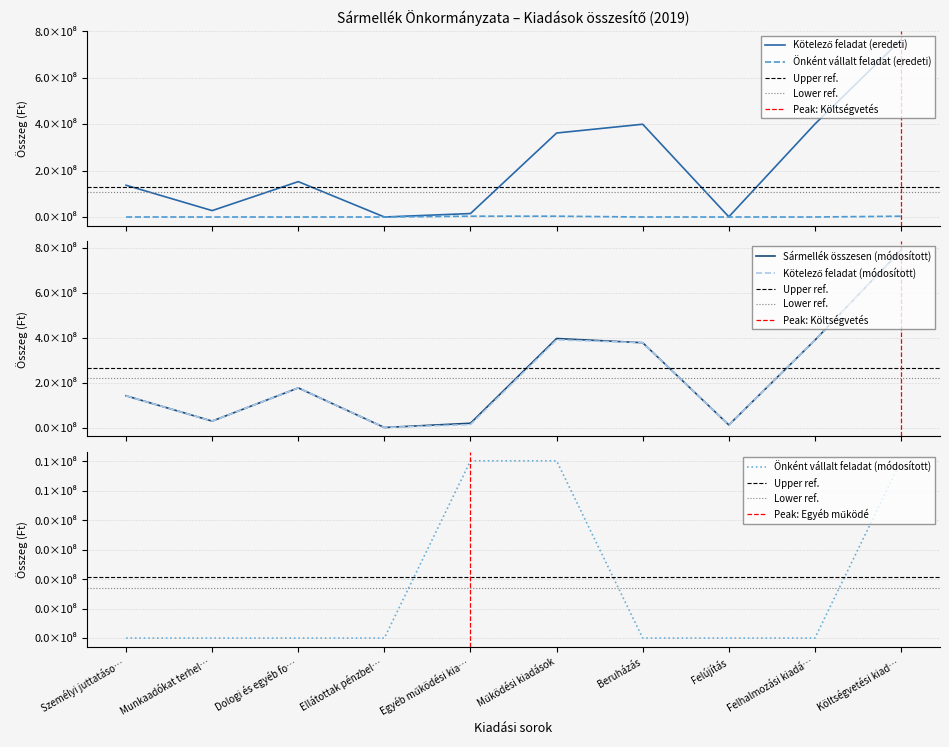

Which series has the widest spread of values?

Sármellék összesen (módosított)